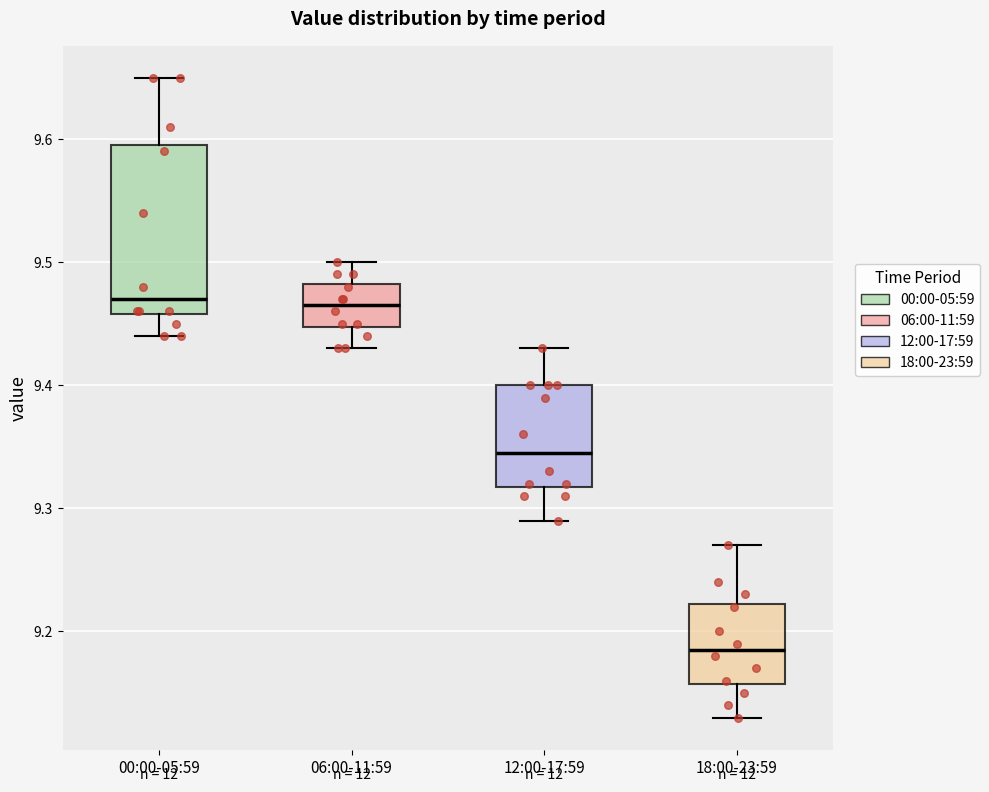

Reading left to right, transcribe this box plot: for each box, give where its median line is, the range the box spans, and where its two whiskers end, as read against the y-axis. The values are not printed on the chart, so give them approximately, as read against the axis.

00:00-05:59: median 9.47, box 9.46 to 9.60, whiskers 9.44 to 9.65
06:00-11:59: median 9.47, box 9.45 to 9.48, whiskers 9.43 to 9.50
12:00-17:59: median 9.35, box 9.32 to 9.40, whiskers 9.29 to 9.43
18:00-23:59: median 9.19, box 9.16 to 9.22, whiskers 9.13 to 9.27